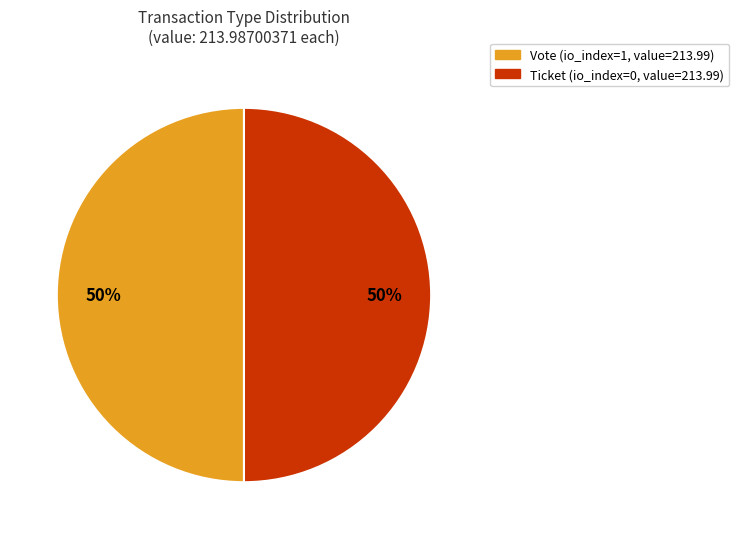

To the nearest percent, what is the average slice percentage?

50%